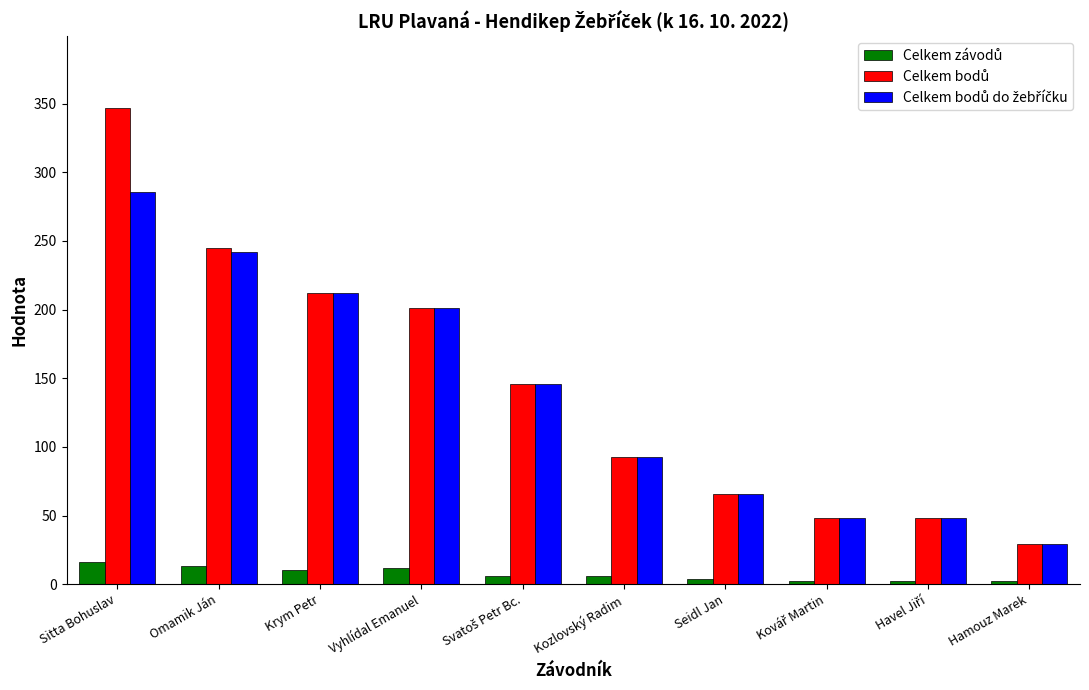

At which category does the chart reach its peak across all series?

Sitta Bohuslav